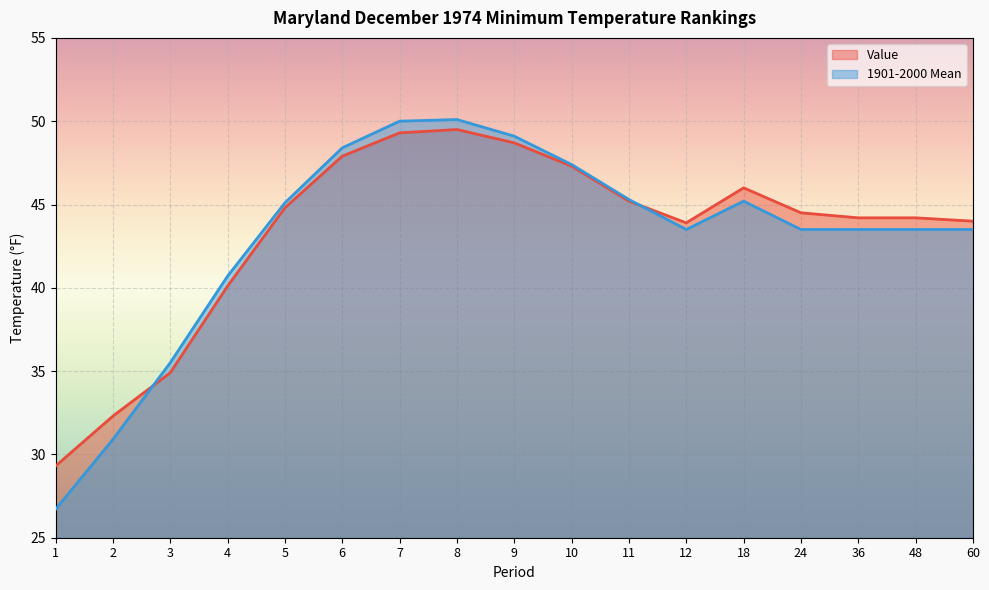

The value of 1901-2000 Mean at 48 is 71.7. True or false?

False